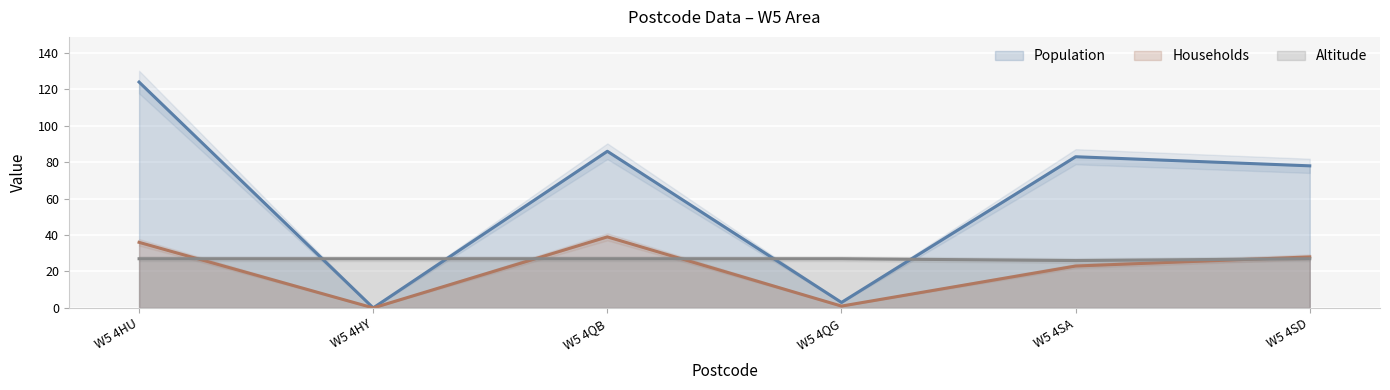

What is the spread (max minus min) of values at W5 4SD?

51